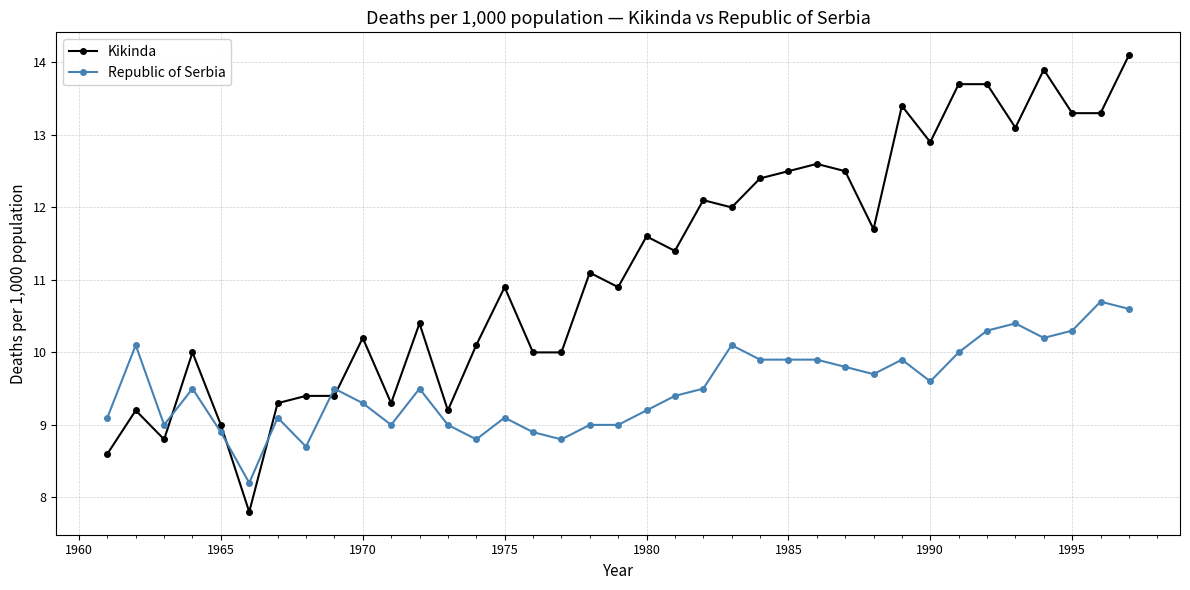

Which series has the largest range (max minus min)?

Kikinda